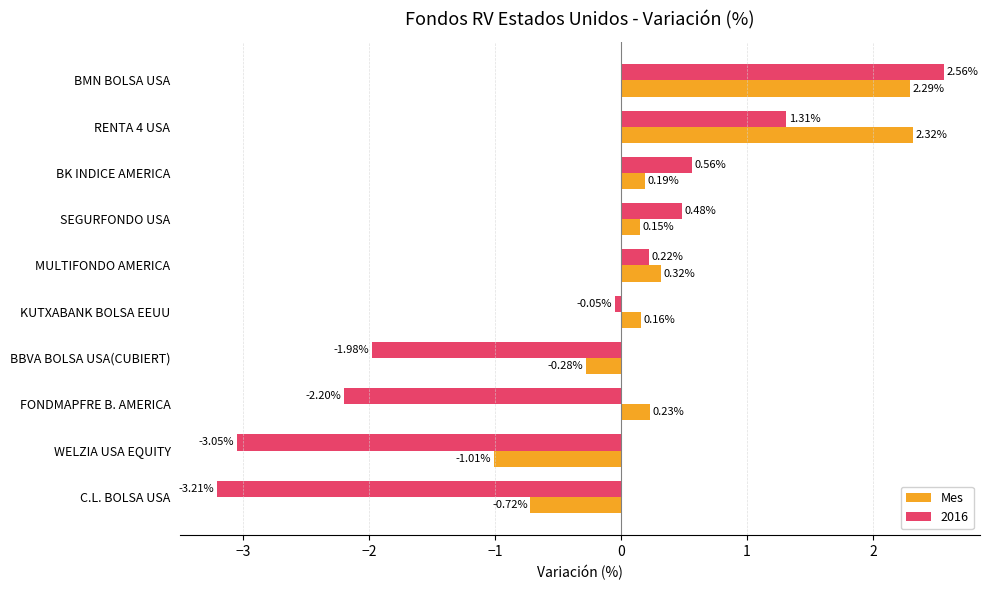

How many values in the 2016 series are below 0?

5